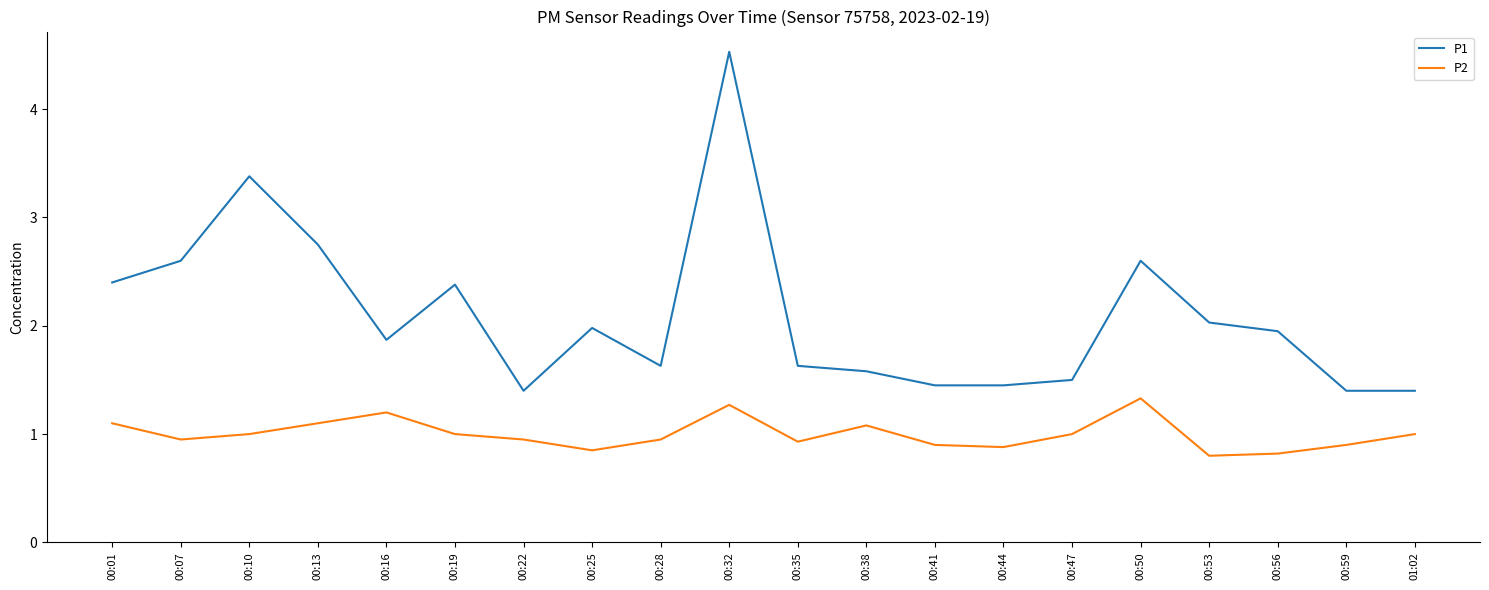

What is the difference between the highest and lowest values at 00:53?

1.2